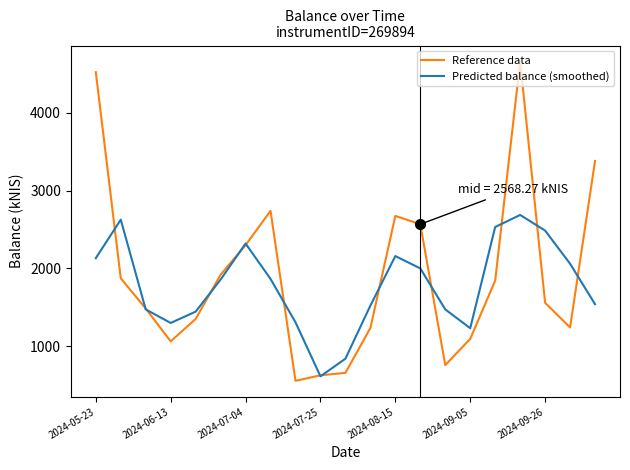

What is the average value of the Predicted balance (smoothed) series?

1784.9